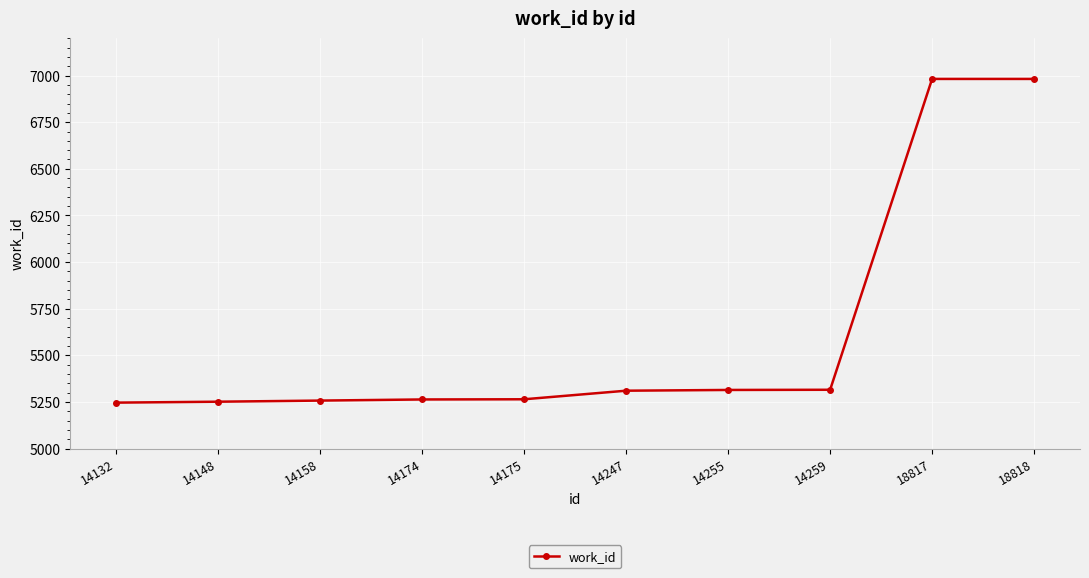

What is the average value?

5618